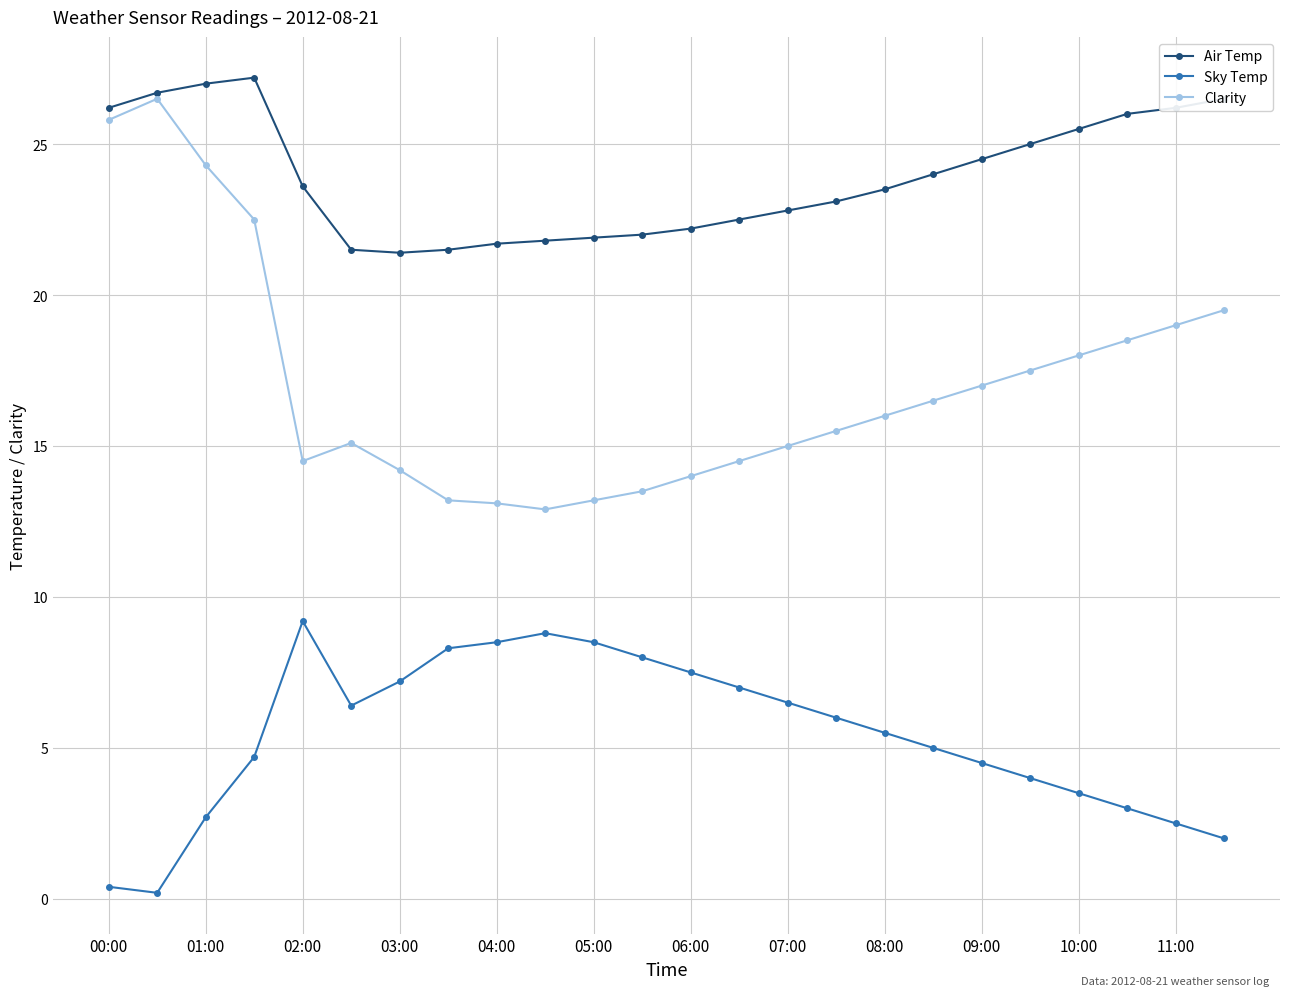

What is the lowest value of the Clarity series?

12.9